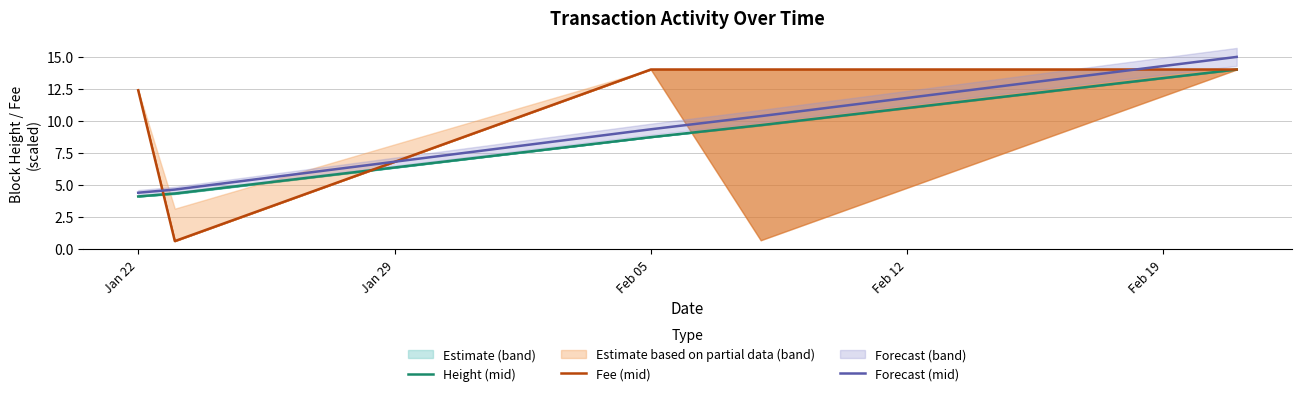

What is the minimum value for Forecast (mid)?

4.4